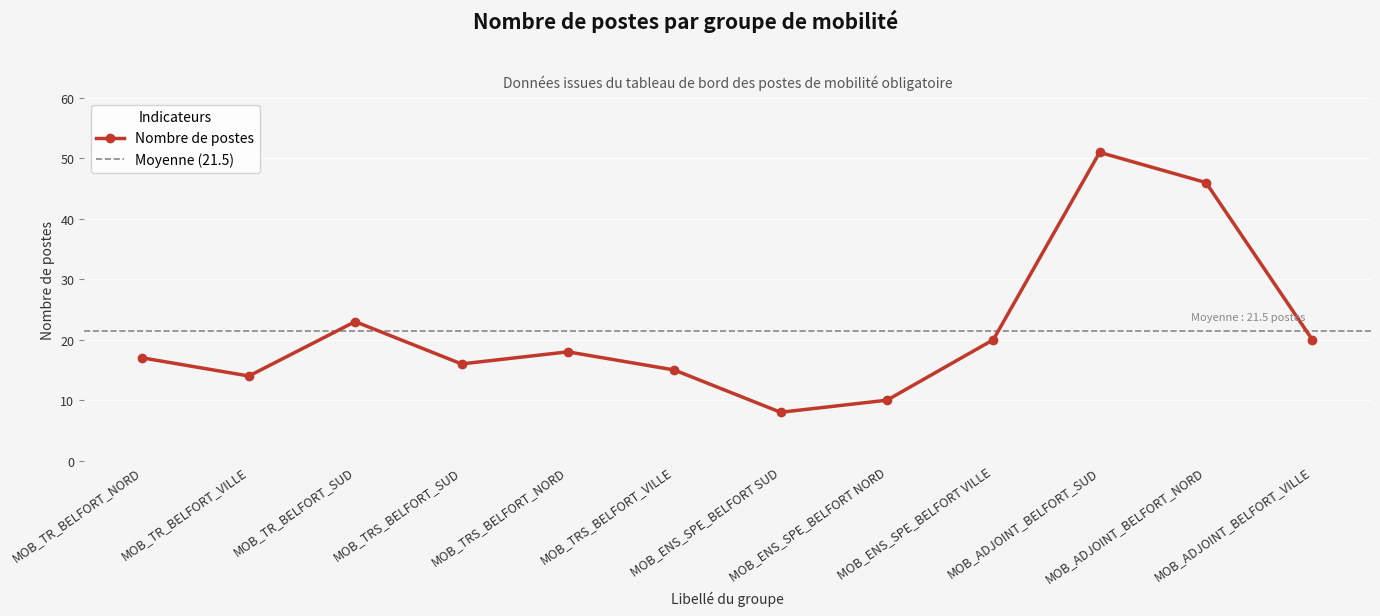

What is the value of the 8th point from the left?

10